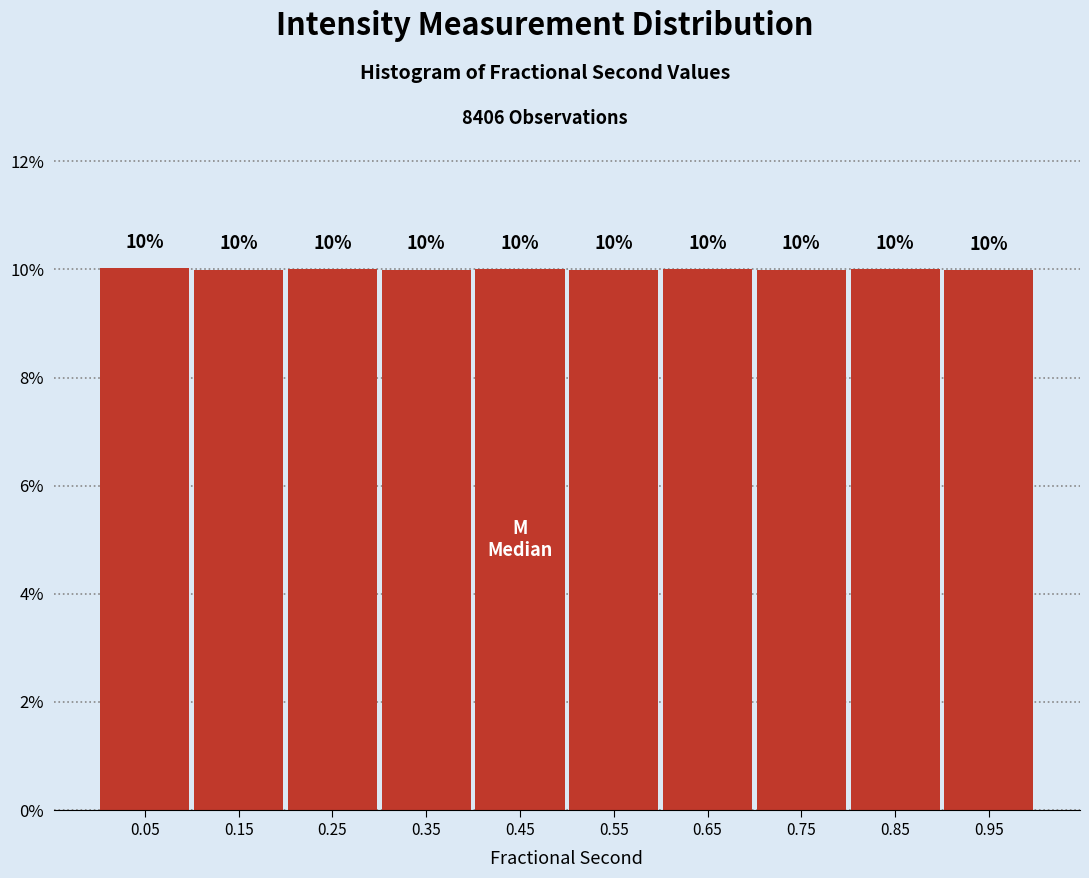

Reading left to right, what are all the values shown in this chart?

10.0	10.0	10.0	10.0	10.0	10.0	10.0	10.0	10.0	10.0